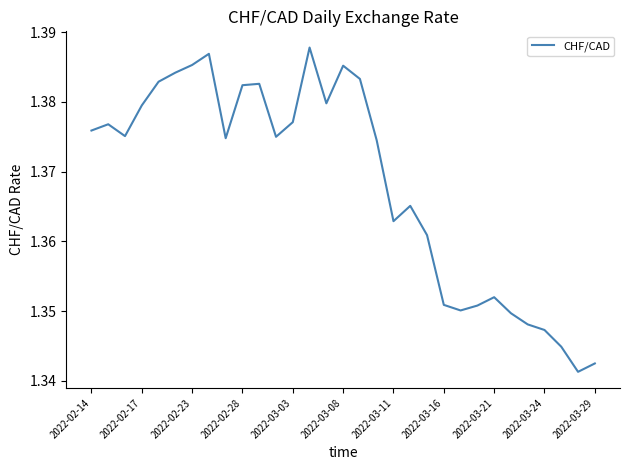

The value at 2022-03-24 is 0.9. True or false?

False